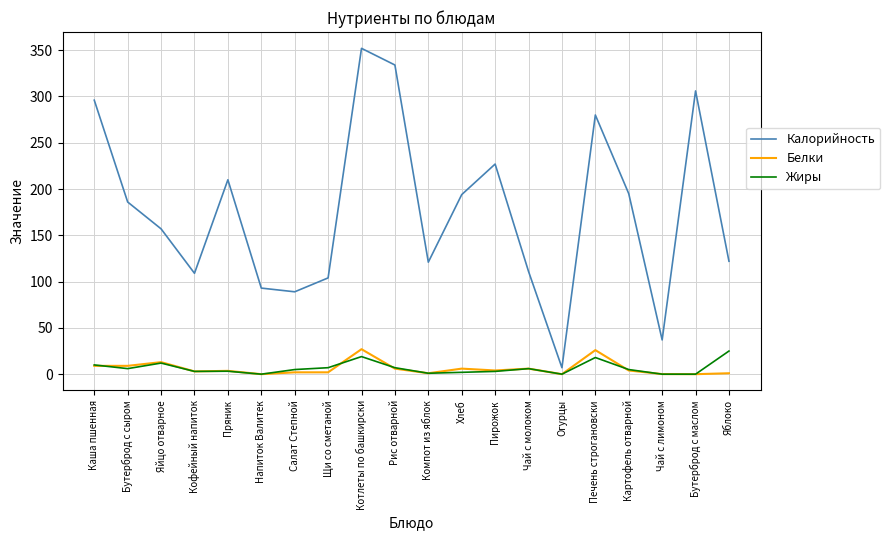

Which series has the largest total across all categories?

Калорийность